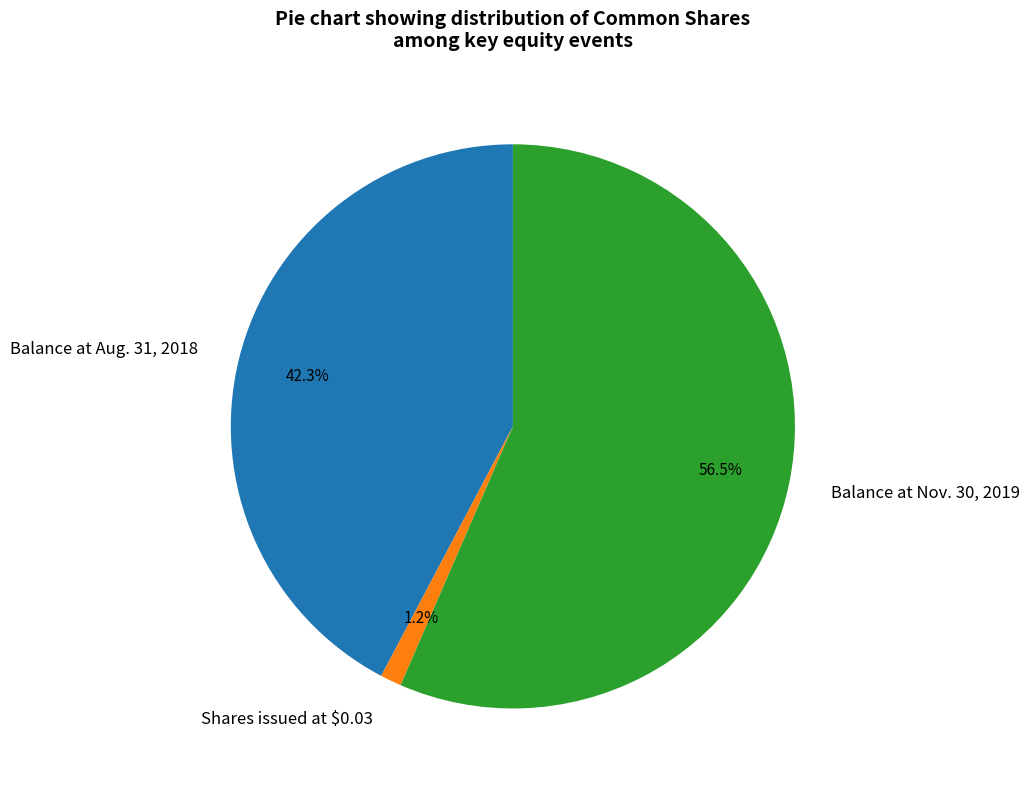

How many segments does this pie chart have?

3